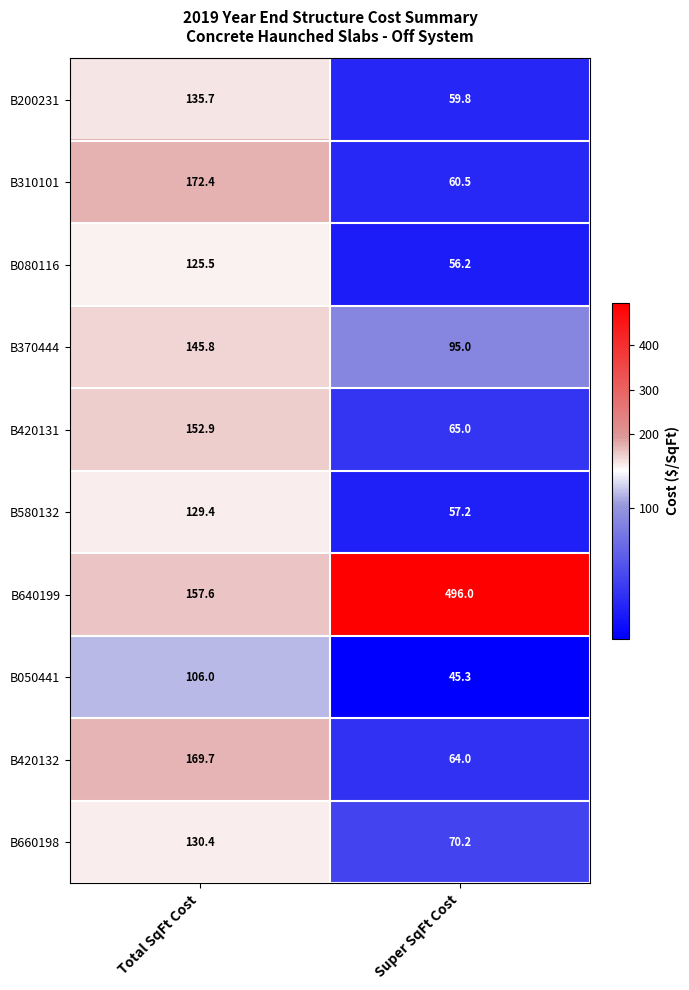

Where is B310101 nearest to the value 116?

Super SqFt Cost